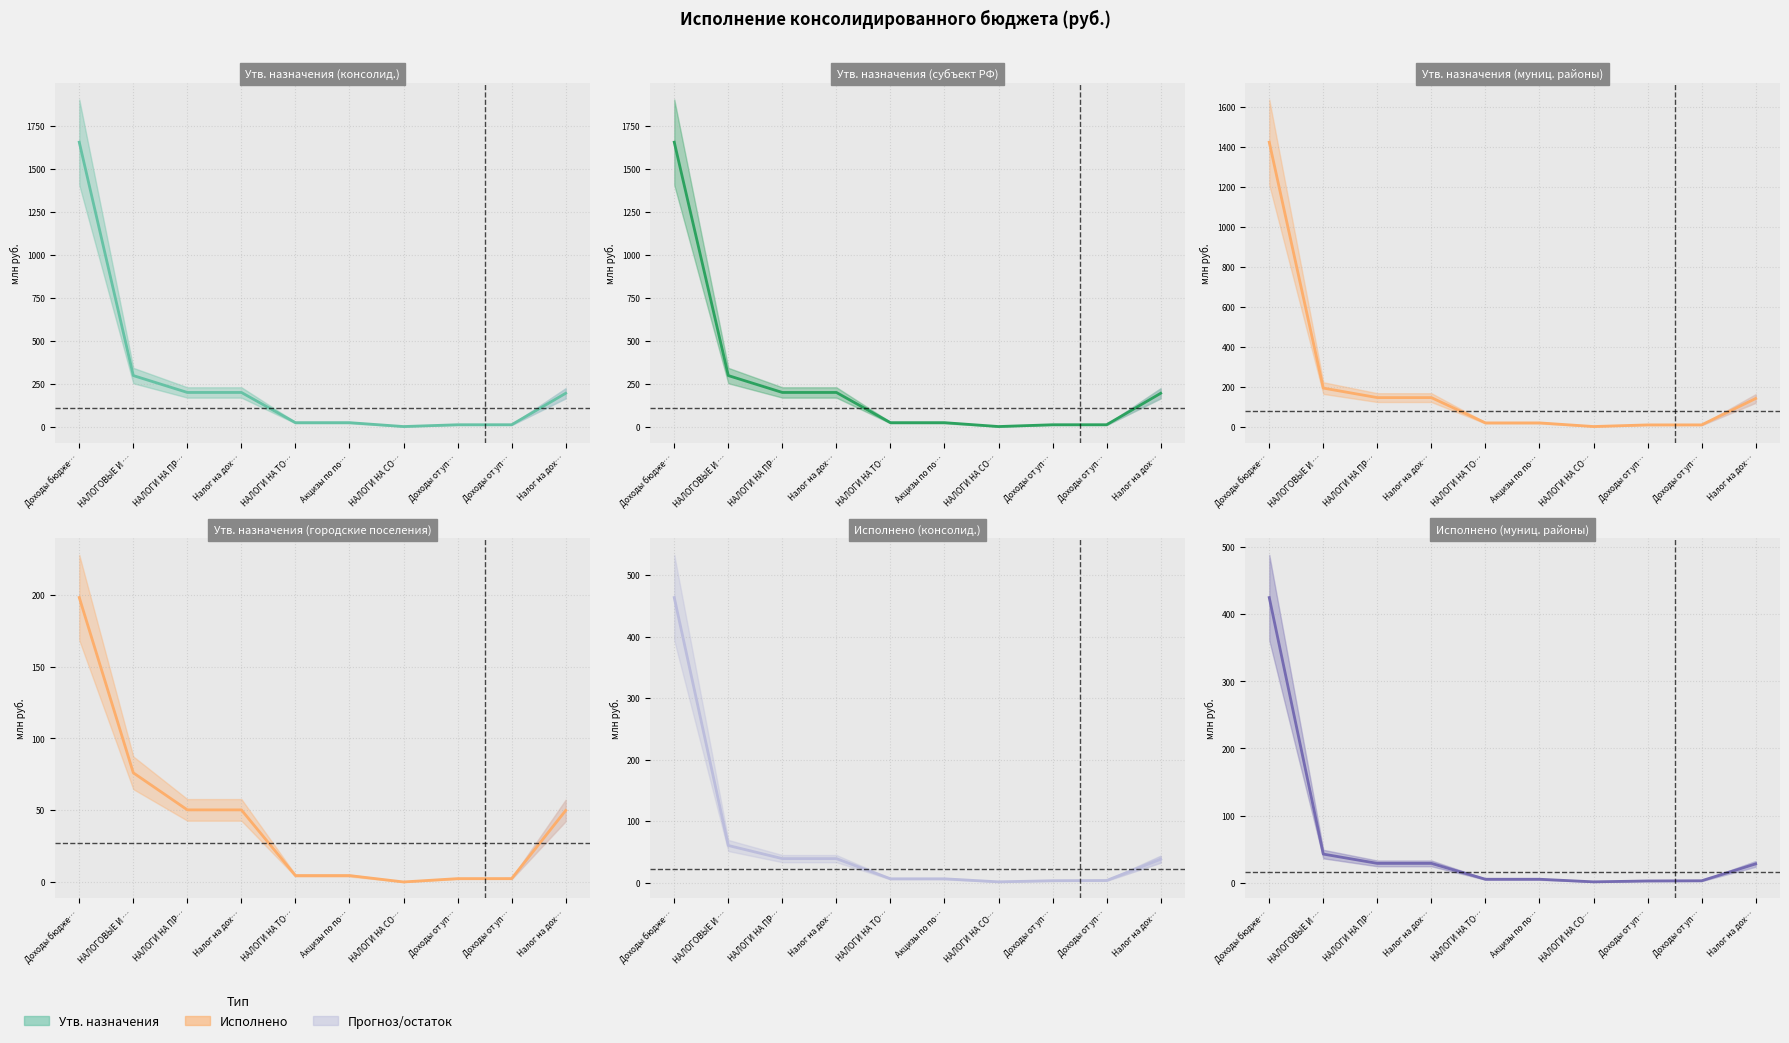

Which has a higher value, НАЛОГИ НА ПР… or НАЛОГИ НА ТО…?

НАЛОГИ НА ПР…